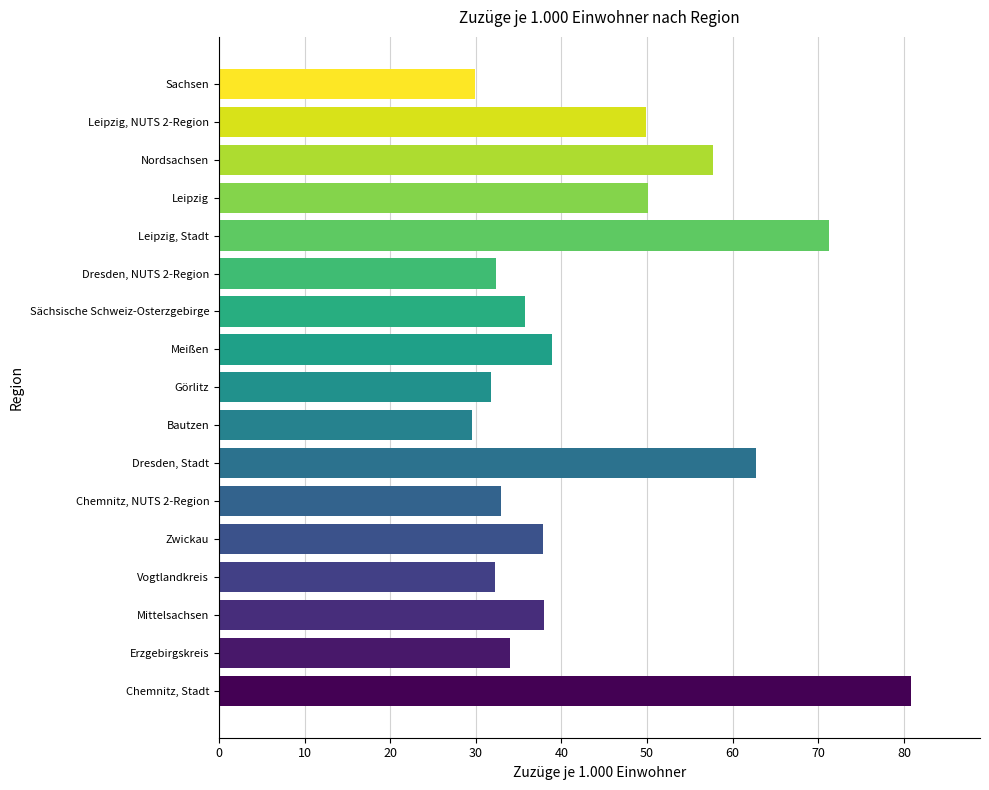

Rank the categories by value from lowest to highest.

Bautzen, Sachsen, Görlitz, Vogtlandkreis, Dresden, NUTS 2-Region, Chemnitz, NUTS 2-Region, Erzgebirgskreis, Sächsische Schweiz-Osterzgebirge, Zwickau, Mittelsachsen, Meißen, Leipzig, NUTS 2-Region, Leipzig, Nordsachsen, Dresden, Stadt, Leipzig, Stadt, Chemnitz, Stadt